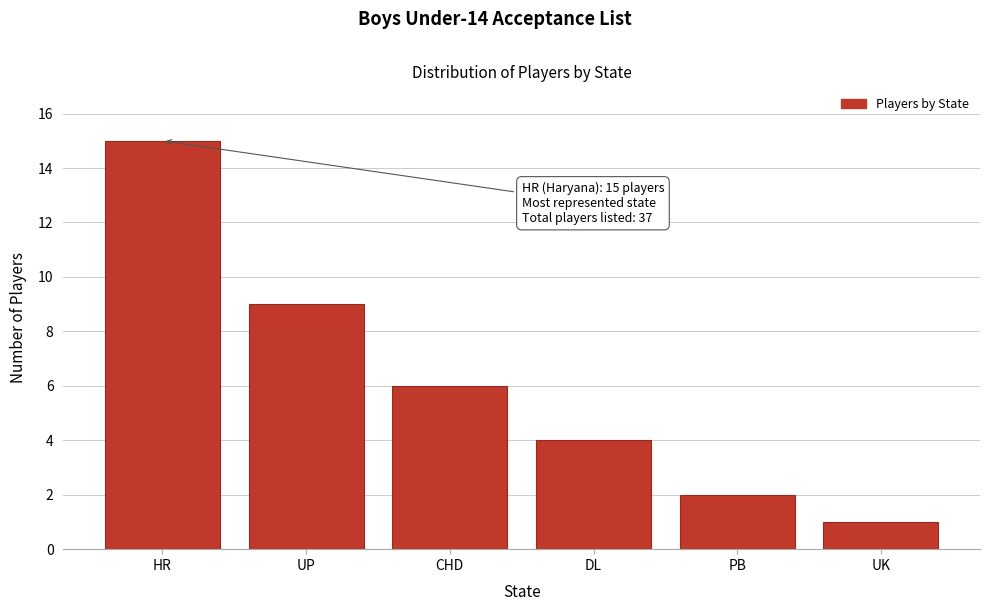

Reading left to right, list all the values displayed in this chart.

15	9	6	4	2	1